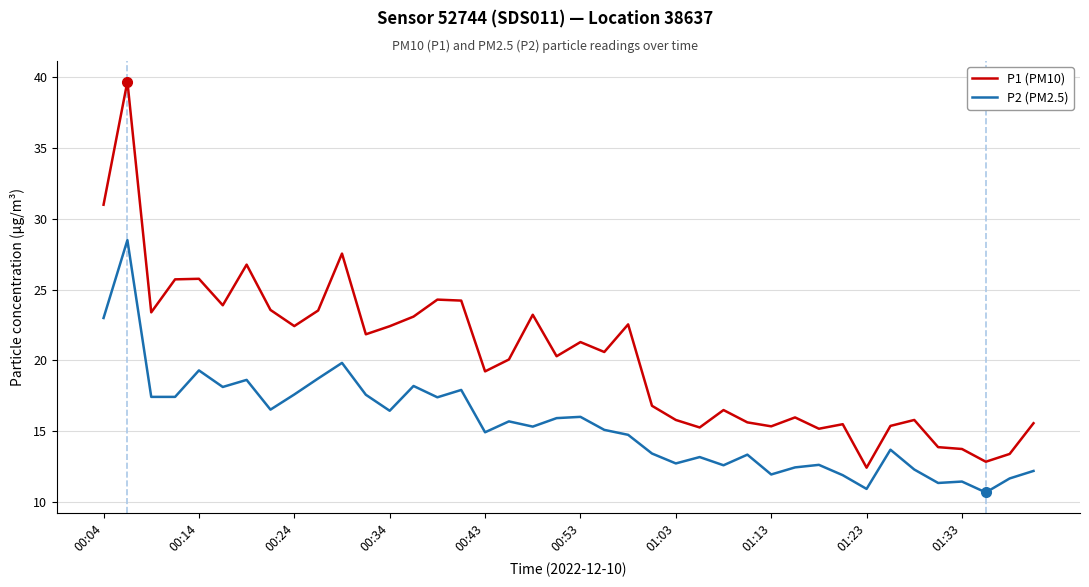

What is the average value of the P2 (PM2.5) series?

15.5